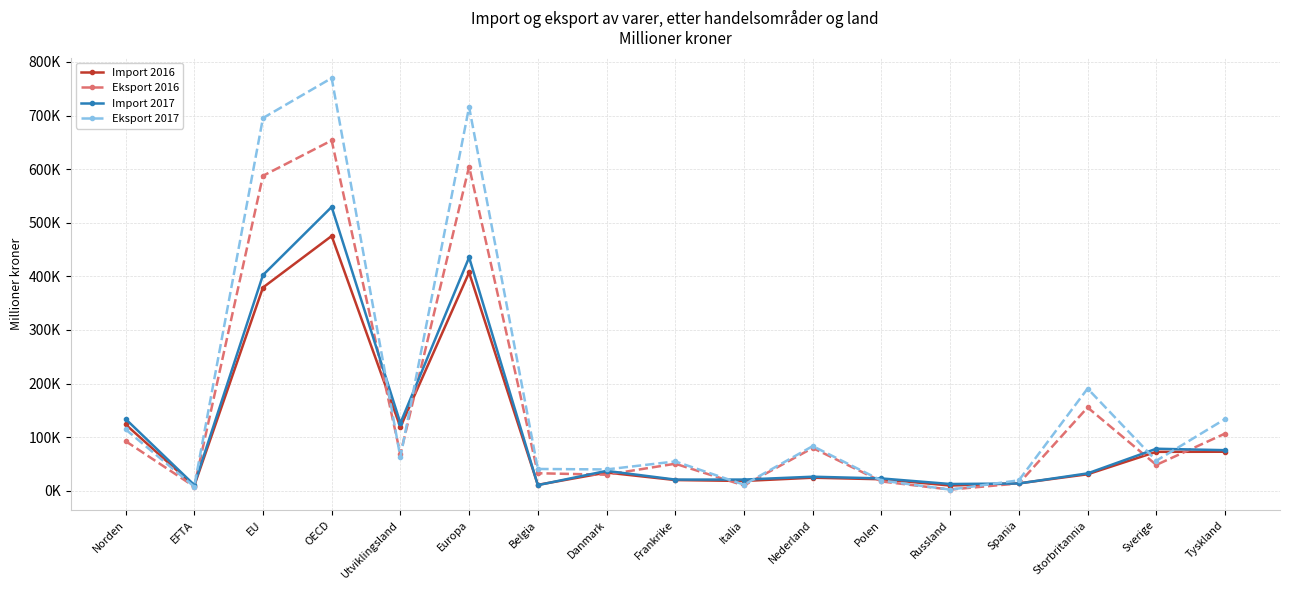

Is this an area chart (filled region under the line)?

No